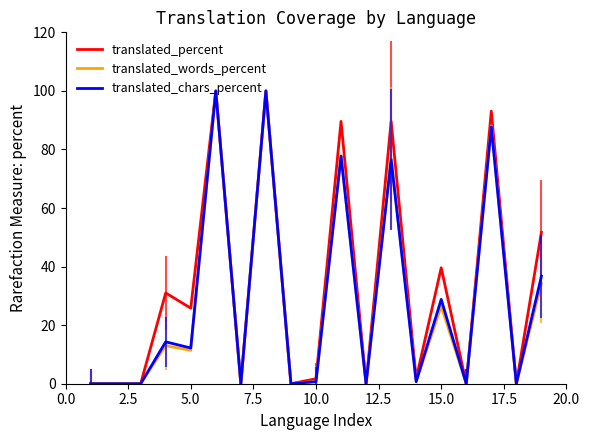

What is the maximum value shown in the chart?

100.0